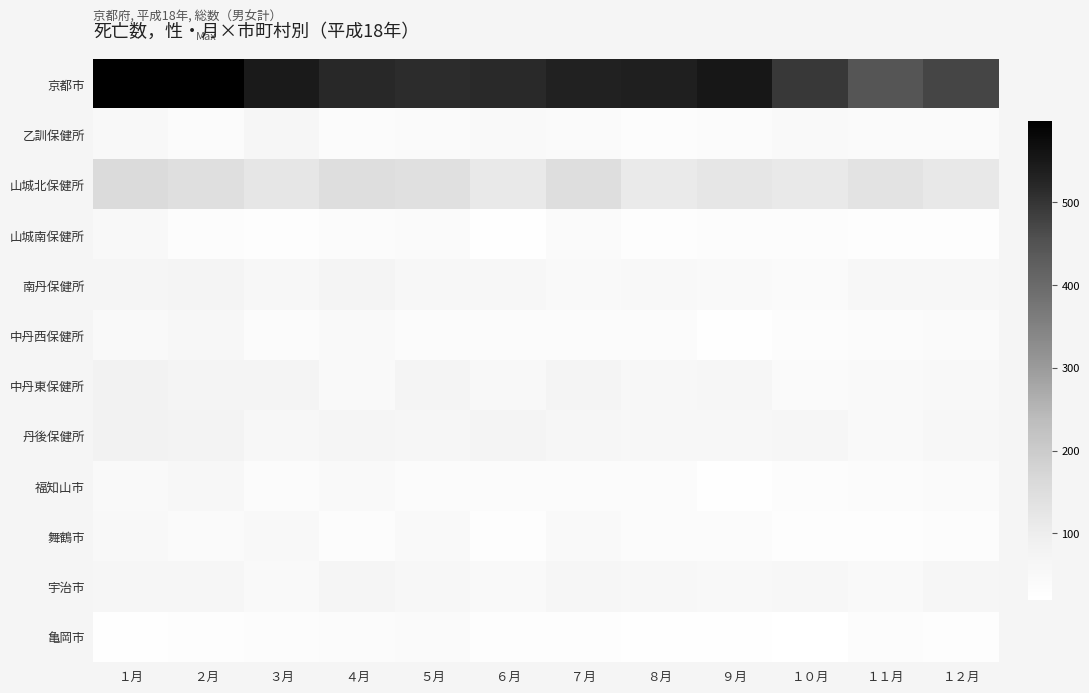

At which category is the sum across all series the highest?

１月